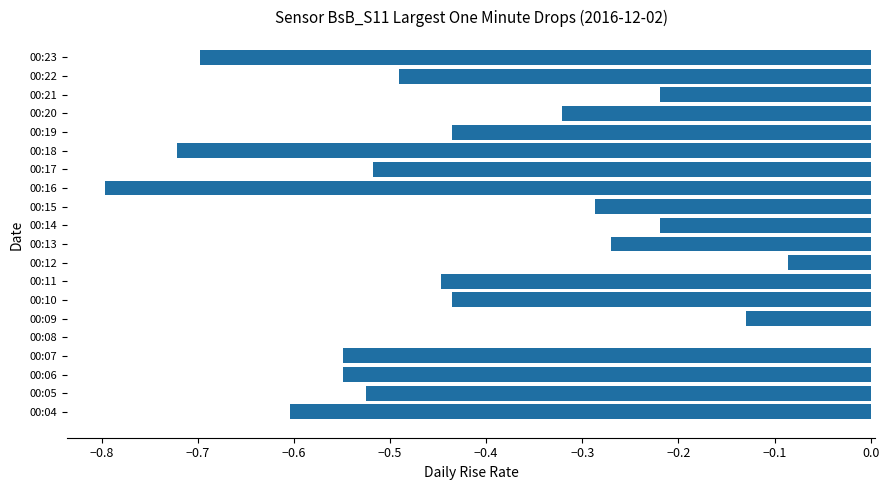

What is the sum of all values?

-8.3